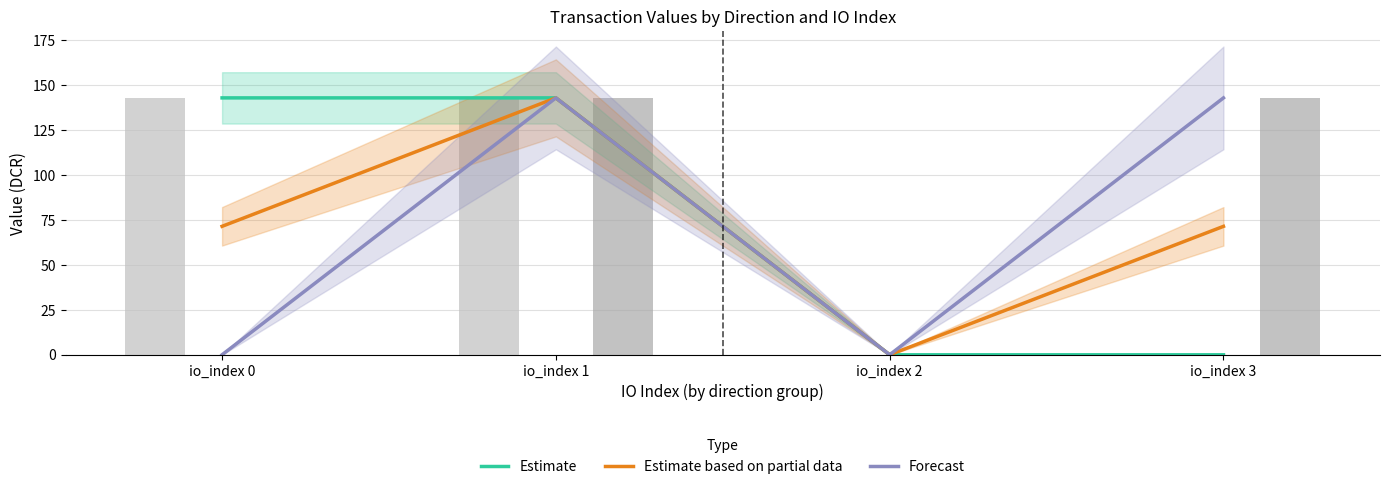

What is the value of the Estimate based on partial data bar at the 4th from the left?

71.5